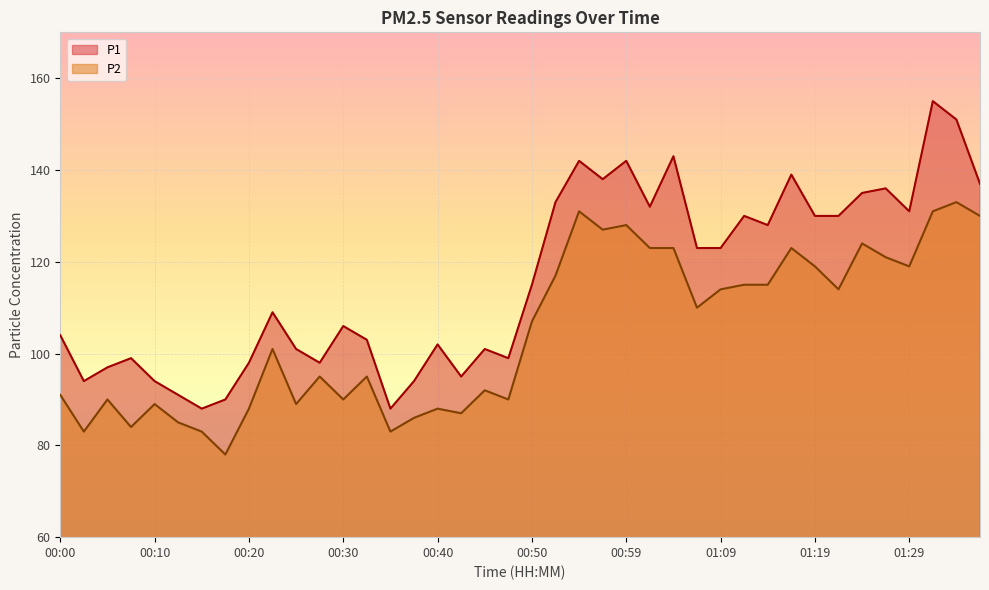

In P1, how many points are higher than both neighbors (excluding endpoints)?

12